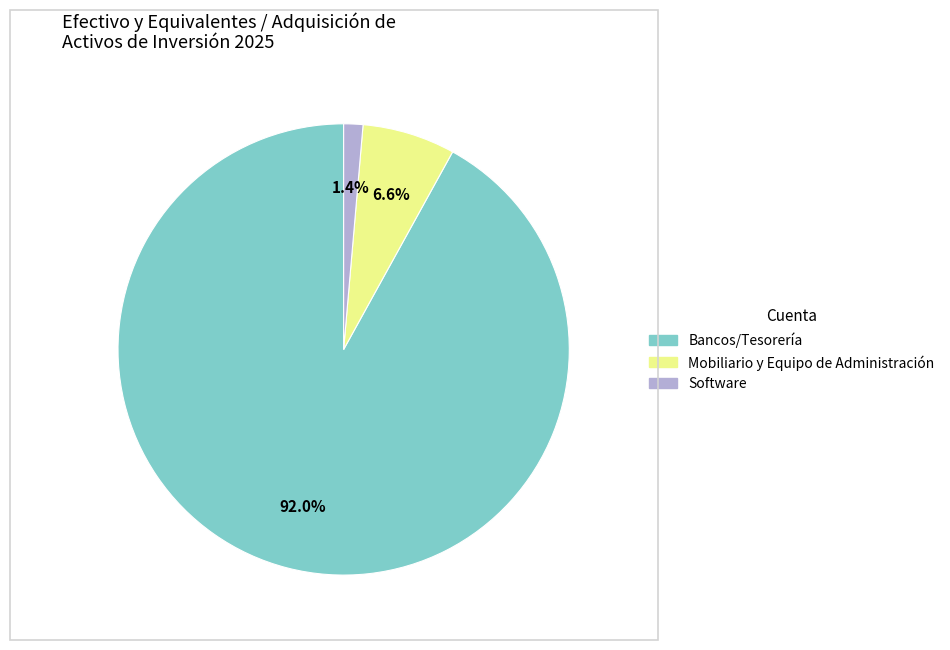

Is there a majority slice in this chart?

Yes